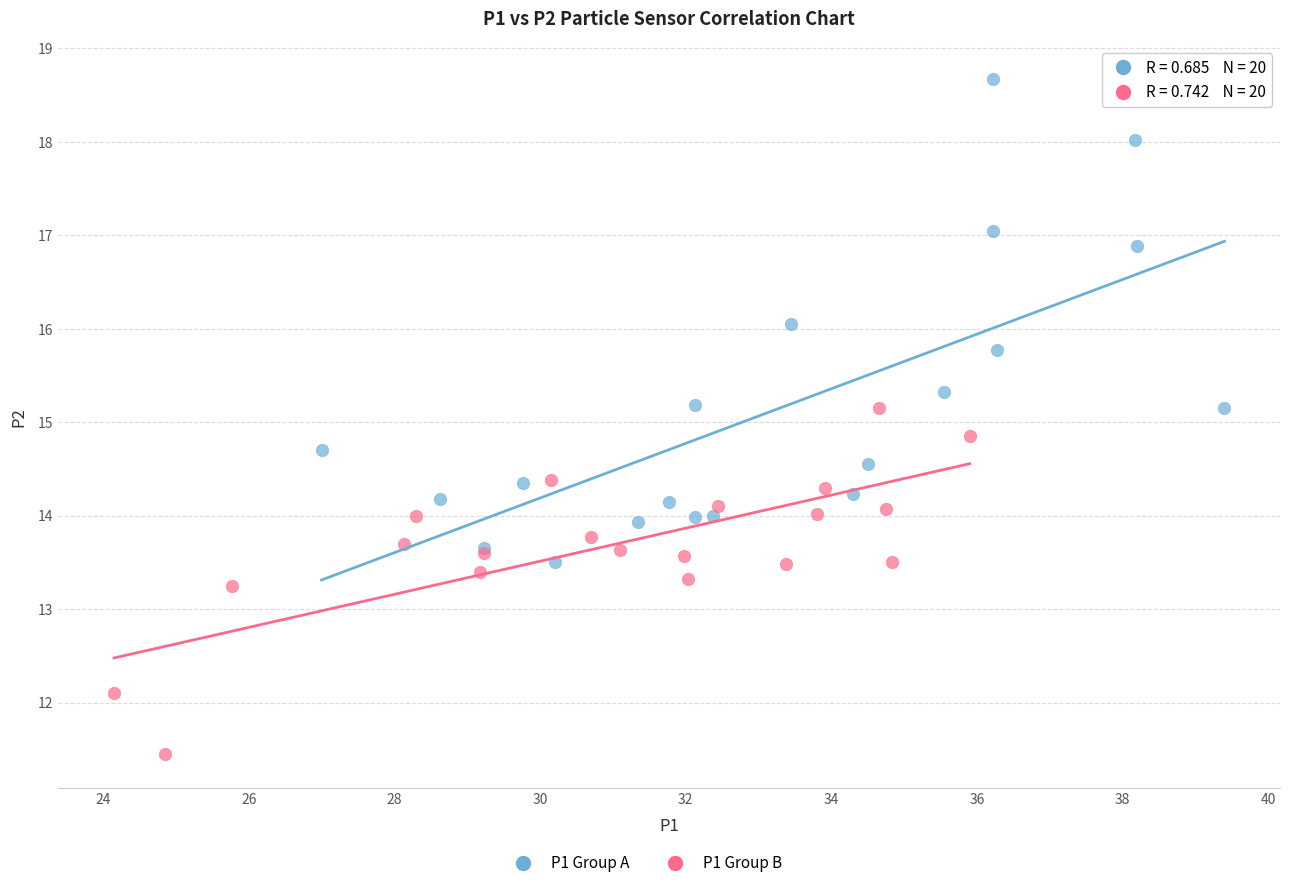

Which series reaches the maximum Y coordinate?

P1 Group A